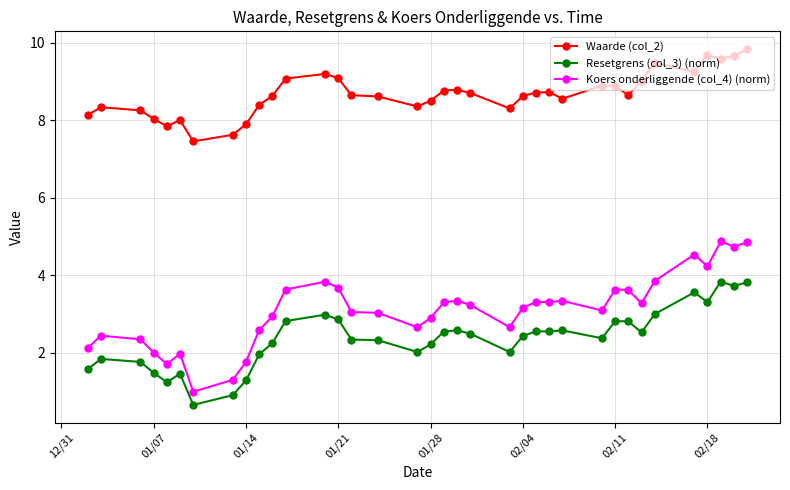

What is the sum of all Koers onderliggende (col_4) (norm) values?

111.5